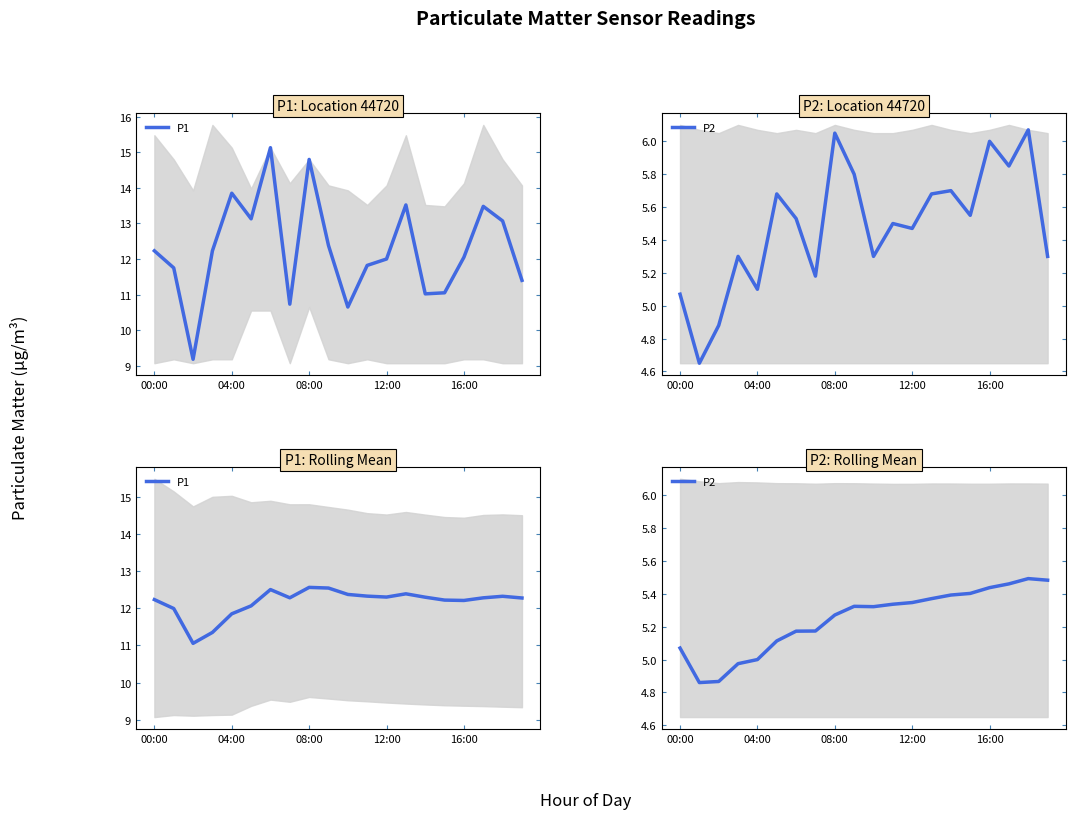

What value does the P2 series have at 13?

5.4